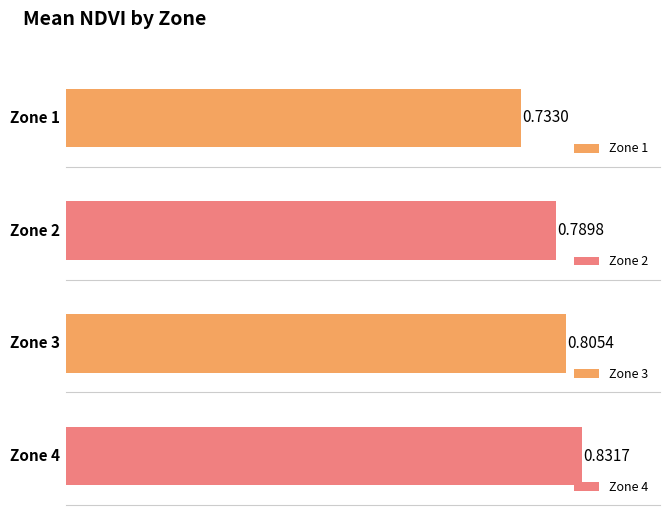

Reading right to left, what are all the values shown in this chart?

Zone 4=0.8	Zone 3=0.8	Zone 2=0.8	Zone 1=0.7